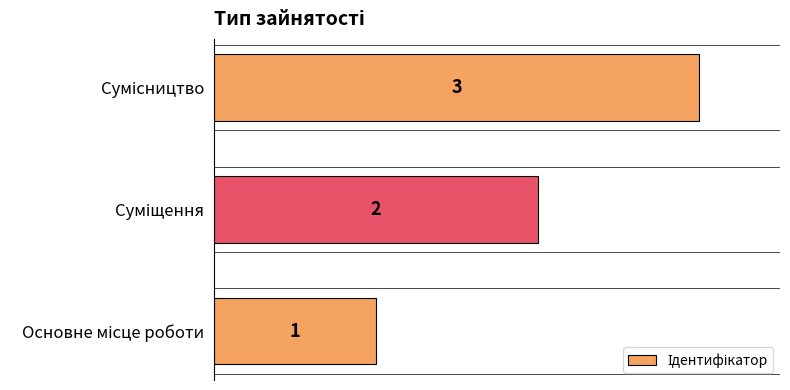

What is the average value?

2